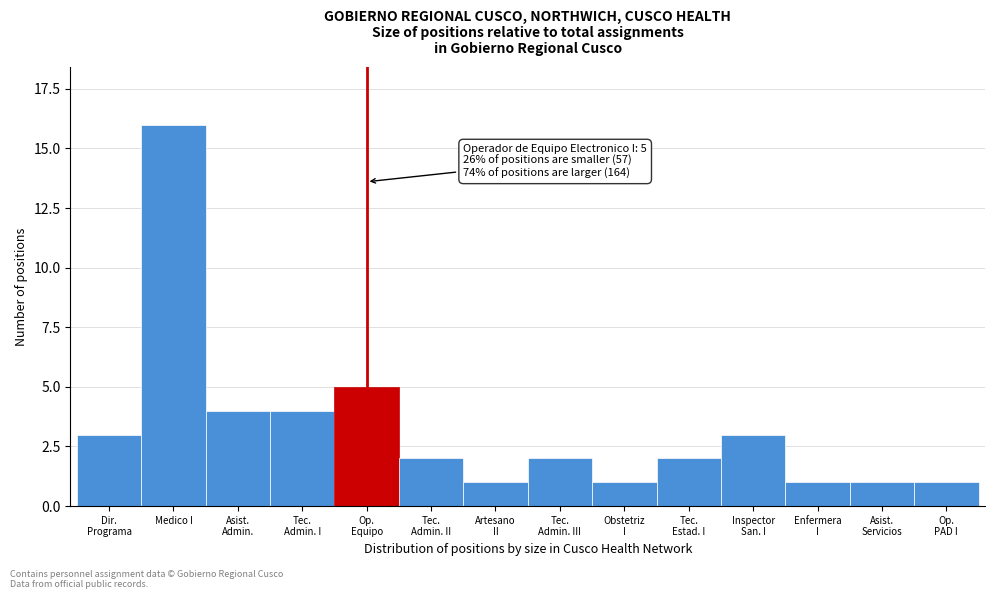

Reading right to left, extract all data points from this chart.

1	1	1	3	2	1	2	1	2	5	4	4	16	3